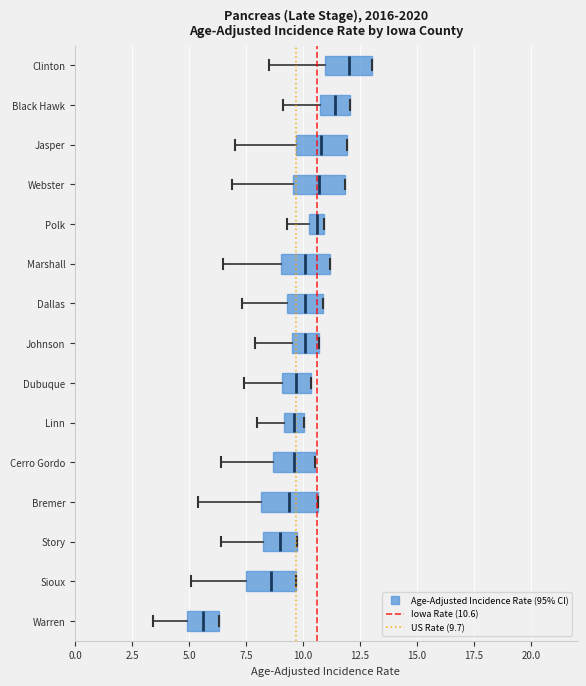

Which box has the furthest to the left median line?

Warren